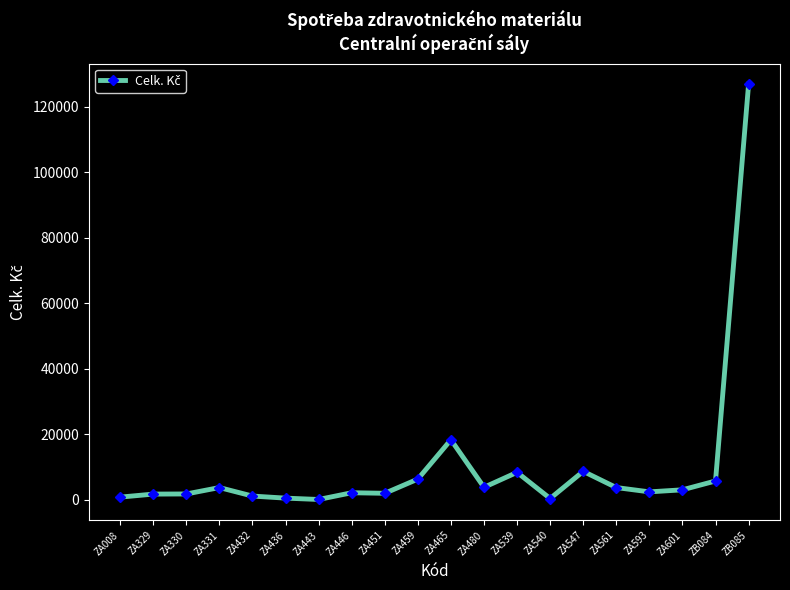

What position from the right is ZA330?

18